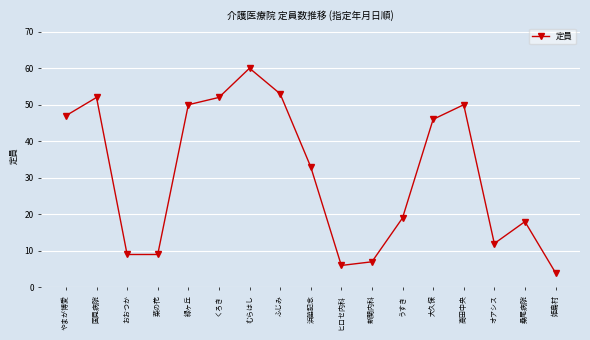

What value does the data have at おおつか, to the nearest 5?

10